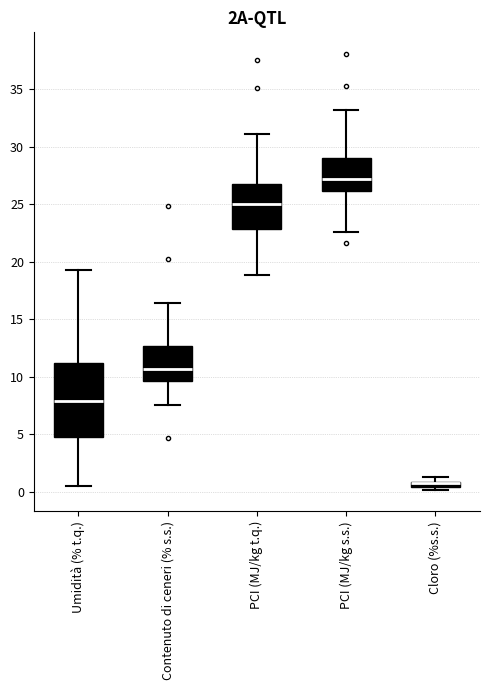

Comparing the boxes themselves (not the whiskers), which one is the tallest?

Umidità (% t.q.)